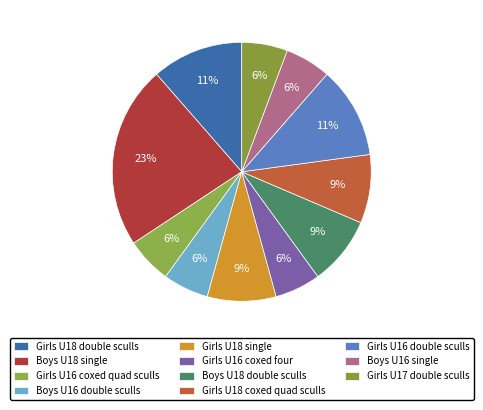

Combined, what portion of the pie is Girls U16 coxed four and Girls U18 coxed quad sculls?

14.3%